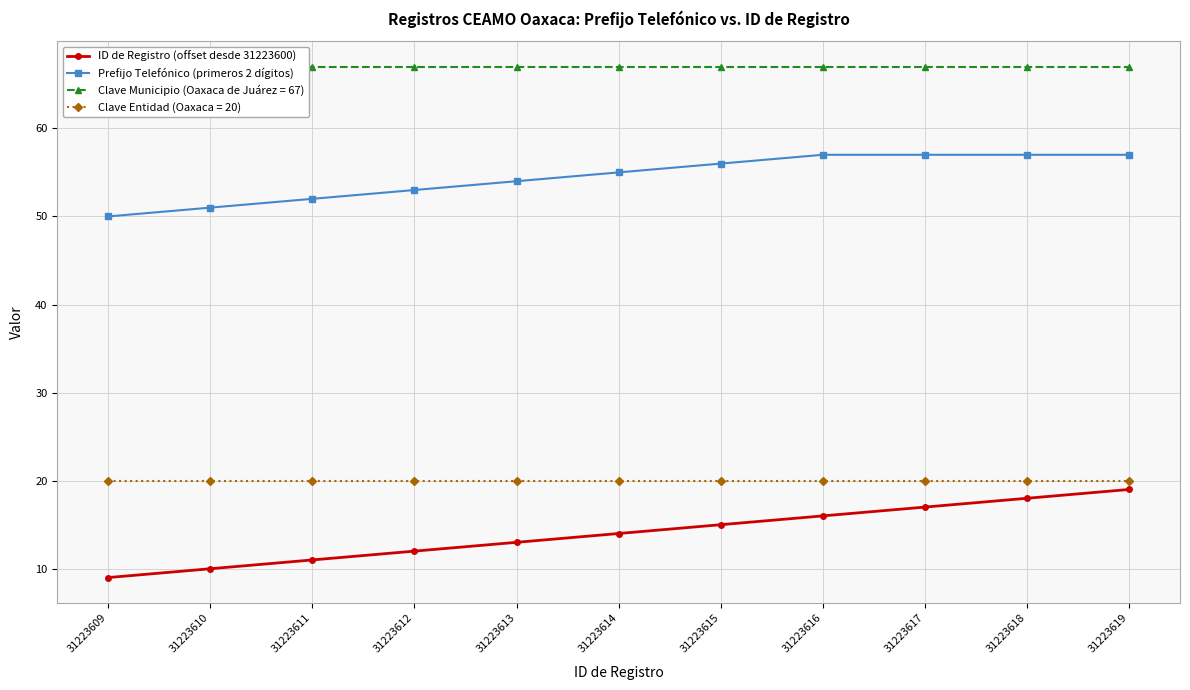

What is the approximate value of ID de Registro (offset desde 31223600) at 31223614?

14